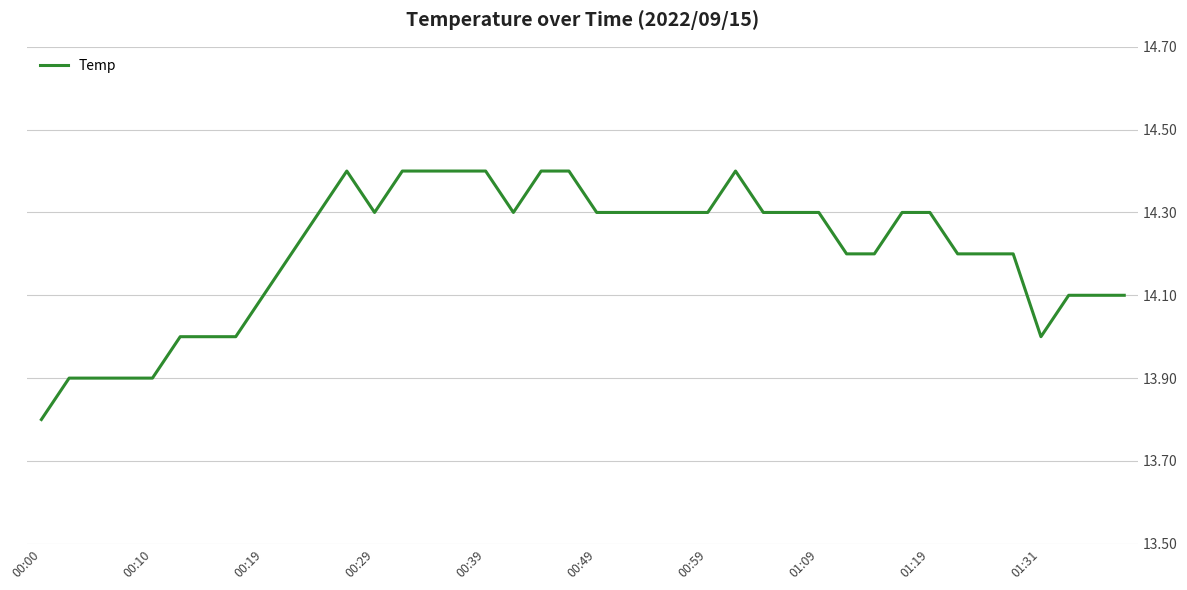

What is the smallest value displayed?

13.8